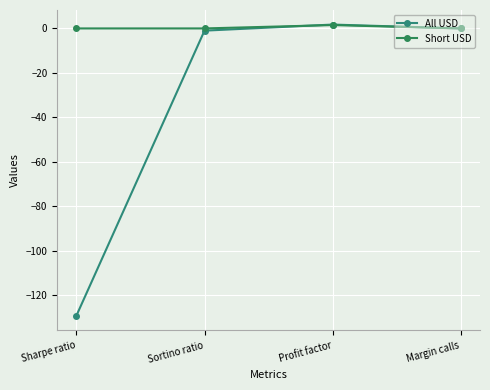

Which series ends up on top after the final intersection of All USD and Short USD?

All USD